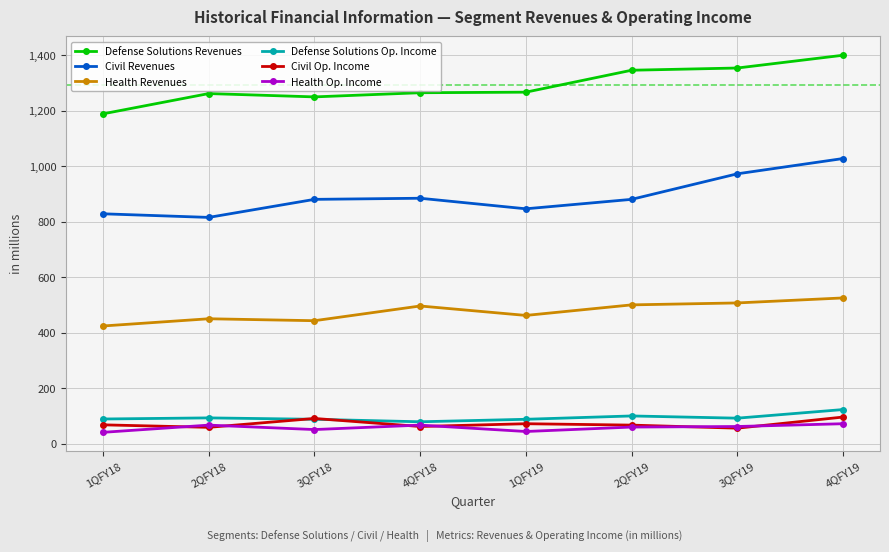

What is the difference between the Civil Revenues values at 3QFY18 and 4QFY18?

4